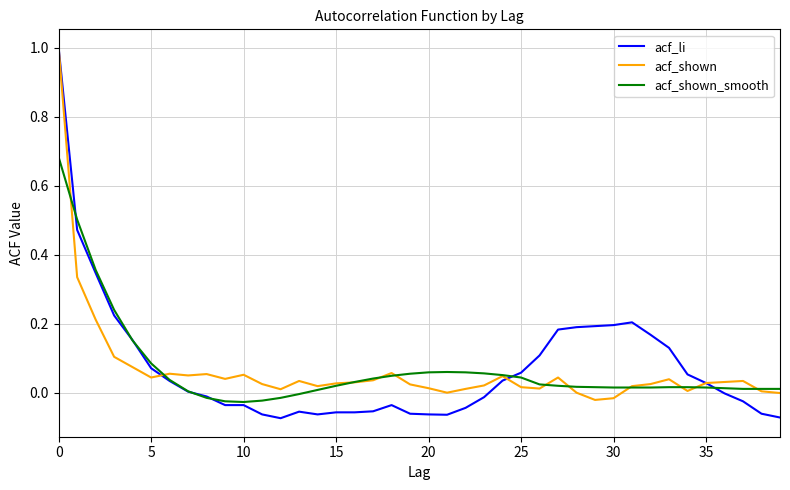

How many lines are shown in the chart?

3